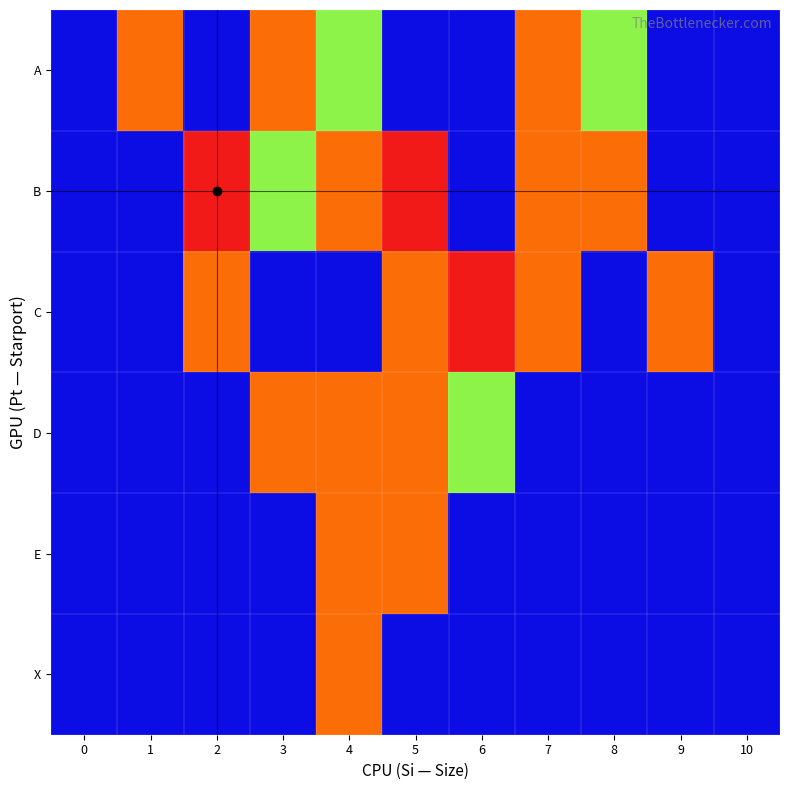

How many categories are shown in the chart?

11